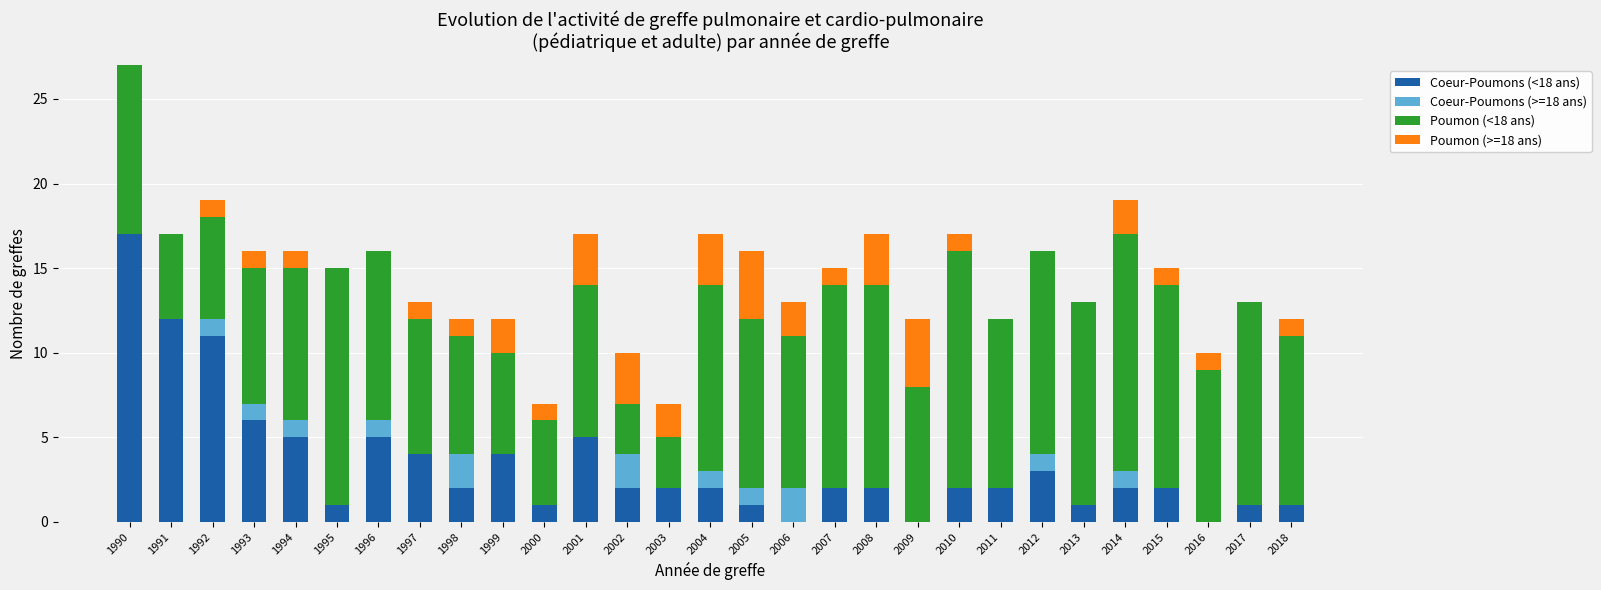

What is the difference between the Coeur-Poumons (<18 ans) values at 2017 and 1994?

4